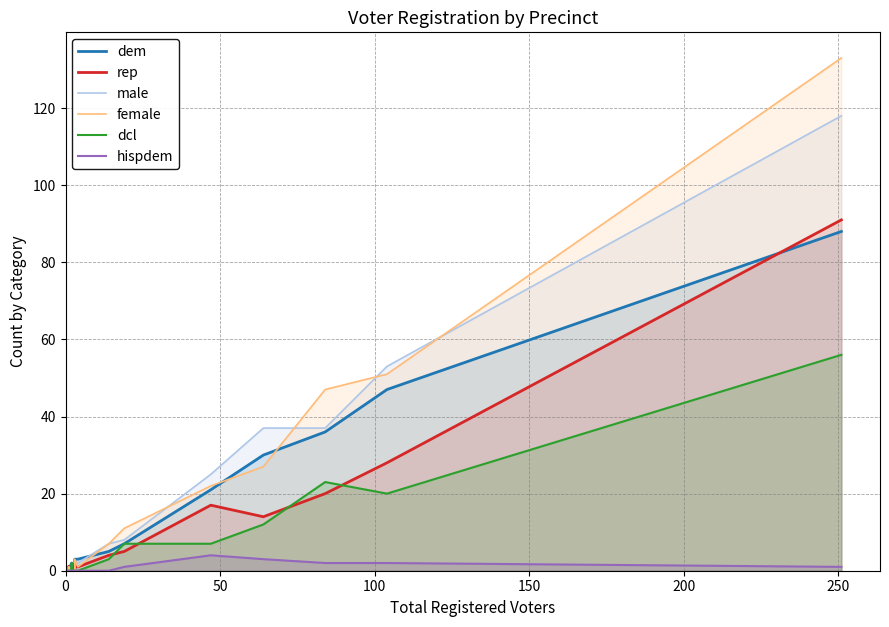

Reading left to right, extract all data points from this chart.

dem: 0	0	1	0	0	0	0	2	2	2	0	3	3	5	7	21	30	36	47	88
rep: 0	0	1	0	0	0	0	0	0	0	0	1	1	4	5	17	14	20	28	91
male: 0	0	1	1	0	0	0	0	1	0	0	2	2	7	8	25	37	37	53	118
female: 0	0	1	0	0	0	0	0	1	0	0	3	1	7	11	22	27	47	51	133
dcl: 0	0	0	0	0	0	0	0	2	0	0	0	0	3	7	7	12	23	20	56
hispdem: 0	0	0	0	0	0	0	0	0	0	0	0	0	0	1	4	3	2	2	1